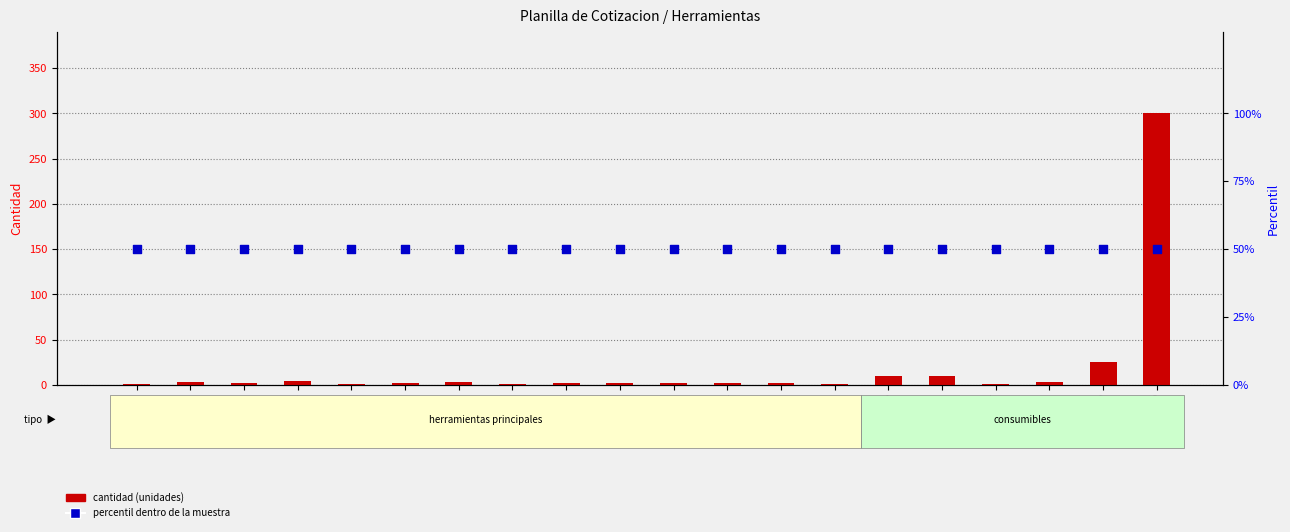

At which category is the sum across all series the highest?

Renglon 20